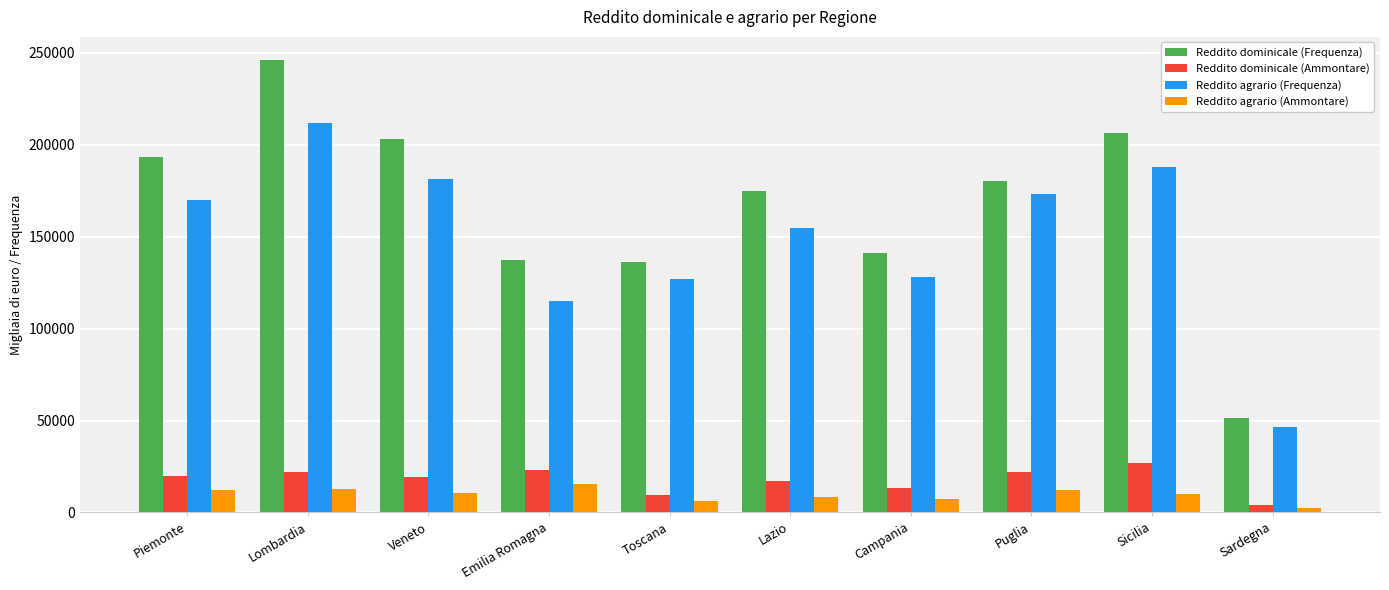

The Reddito agrario (Ammontare) series shows 6067 at Toscana. True or false?

True